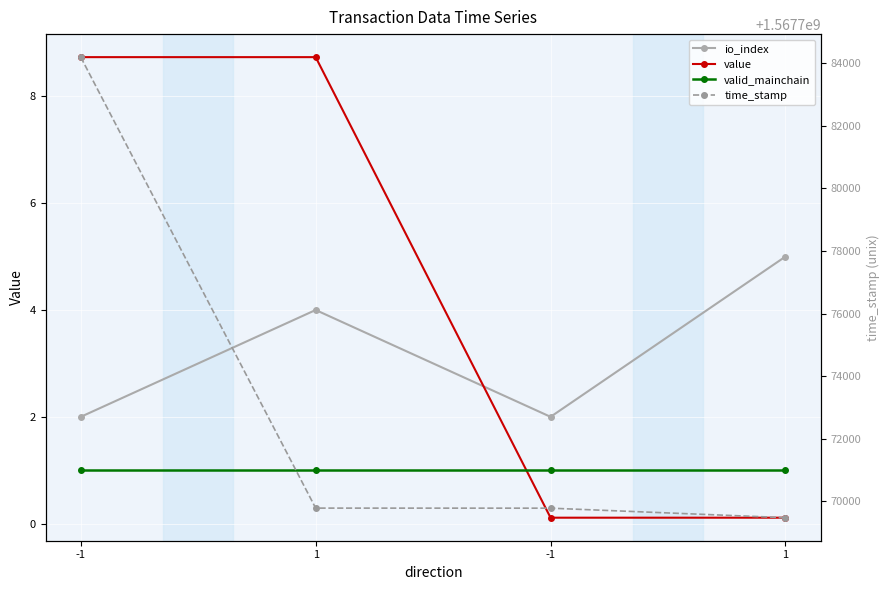

What is the approximate value of io_index at 1?

4.0